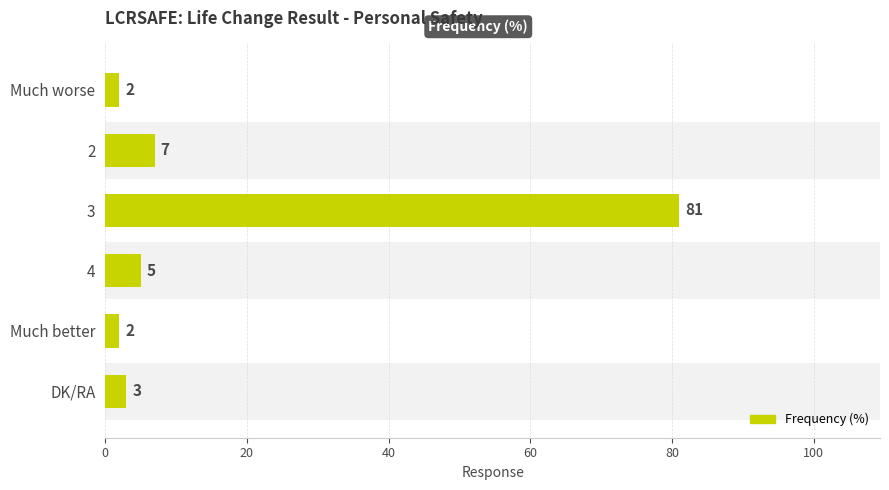

Which has a higher value, Much worse or 2?

2